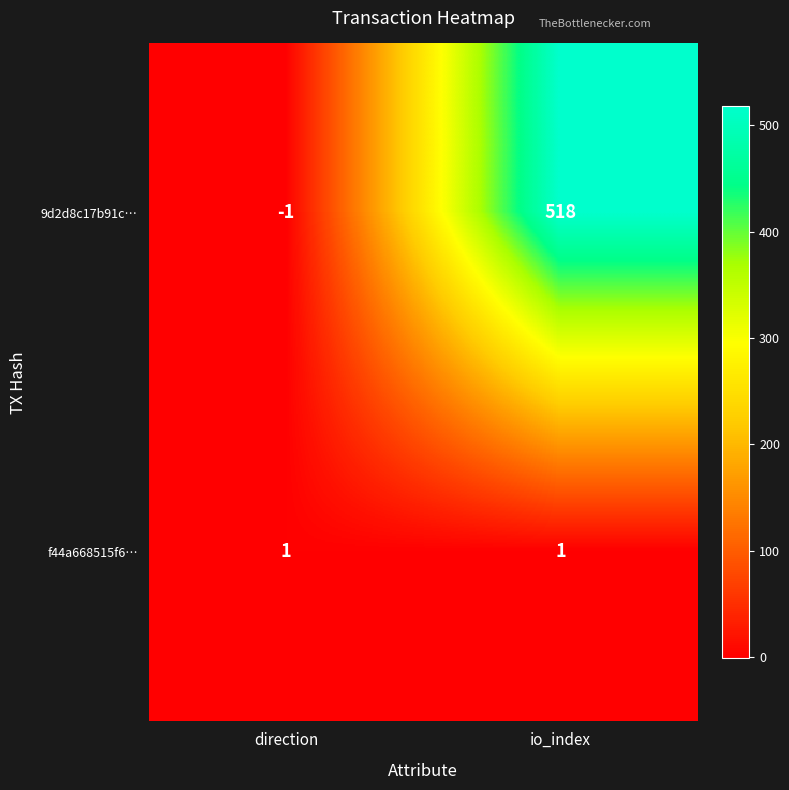

Rank the series by their maximum value, from highest to lowest.

9d2d8c17b91c…, f44a668515f6…